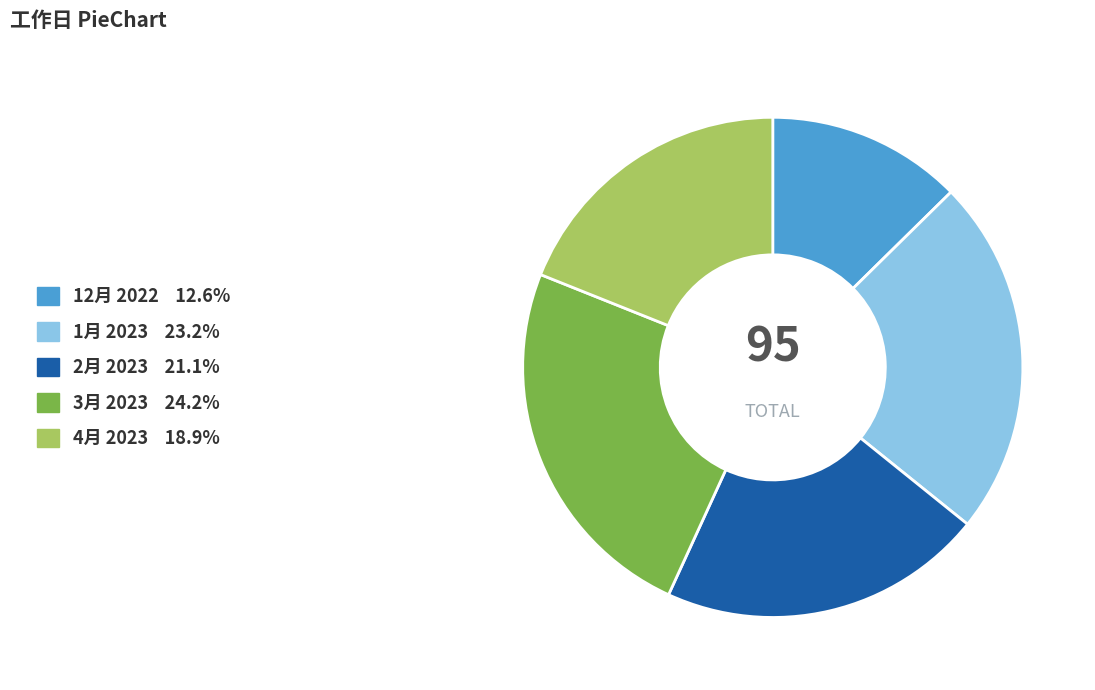

Is the sum of 12月 2022 and 4月 2023 greater than half?

No